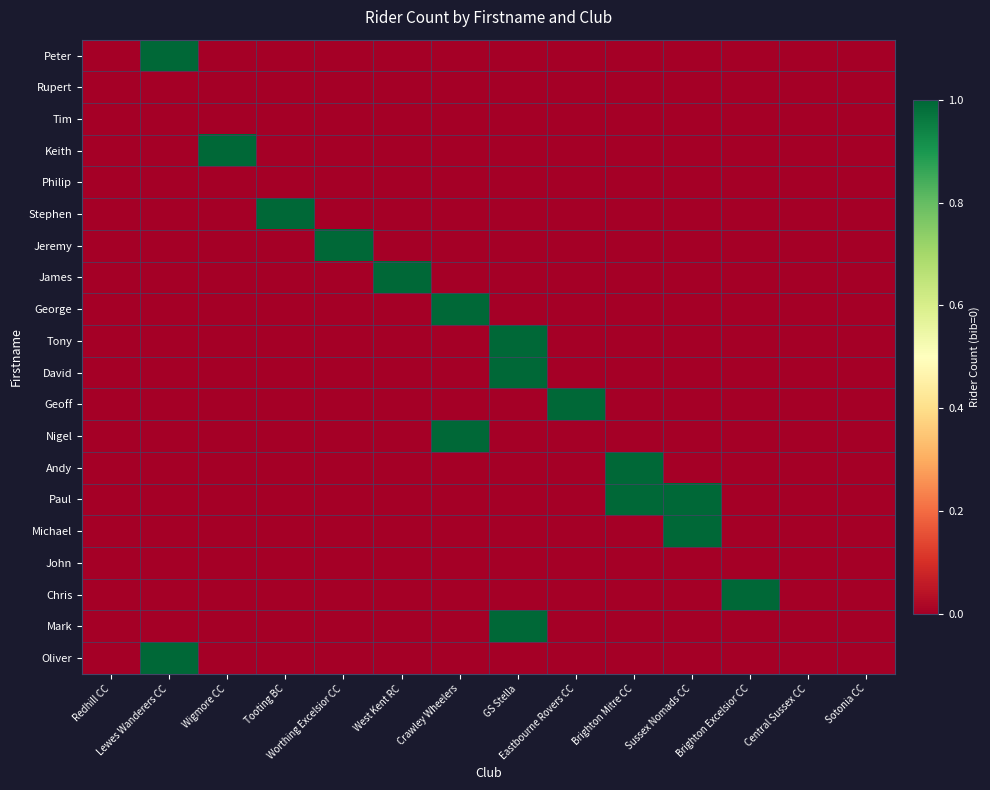

At Central Sussex CC, list the series in order from largest to smallest.

Peter, Rupert, Tim, Keith, Philip, Stephen, Jeremy, James, George, Tony, David, Geoff, Nigel, Andy, Paul, Michael, John, Chris, Mark, Oliver